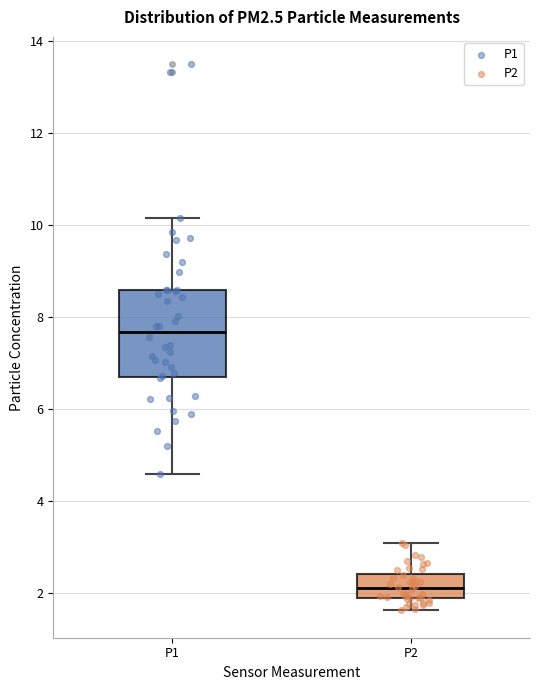

Reading left to right, read every box against the y-axis: the position of its median line, the range the box covers, and the ends of its whiskers. The values are not printed on the chart, so give them approximately, as read against the axis.

P1: median 7.6, box 6.8 to 8.6, whiskers 4.6 to 10.2
P2: median 2.2, box 1.8 to 2.4, whiskers 1.6 to 3.2